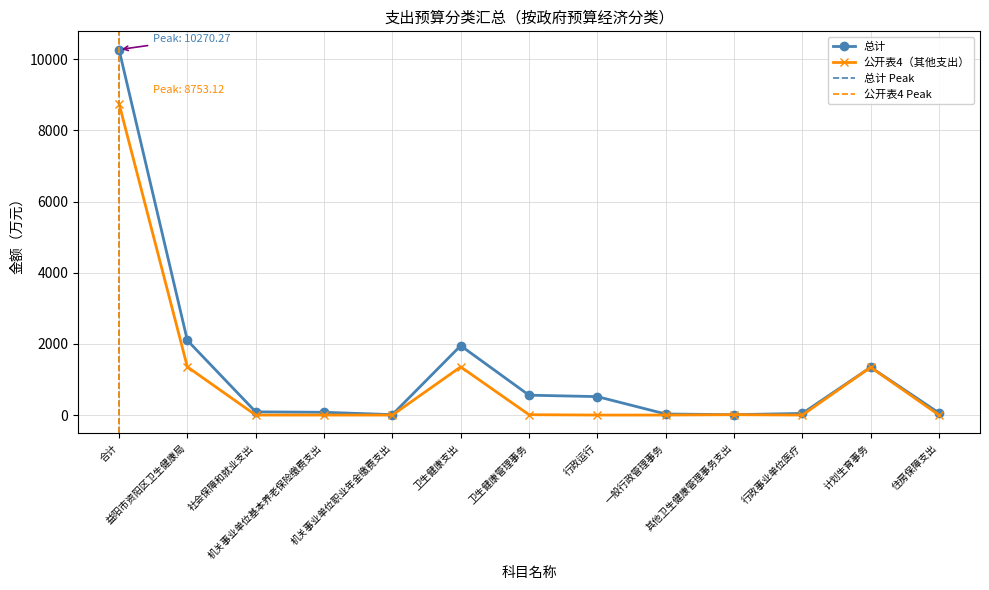

Reading left to right, extract all data points from this chart.

总计: 10270.3	2098.8	90.4	78.2	12.2	1949.7	559.0	518.6	30.1	10.3	46.8	1344.0	58.7
公开表4: 8753.1	1354.2	0.0	0.0	0.0	1354.2	10.3	0.0	0.0	10.3	0.0	1344.0	0.0